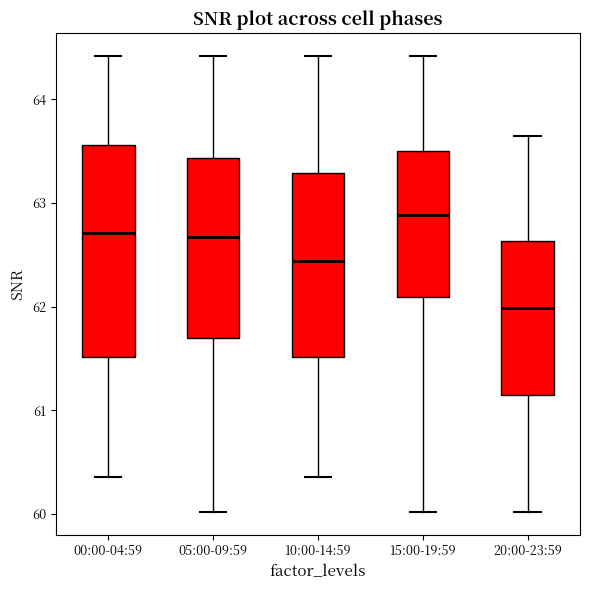

Comparing the boxes themselves (not the whiskers), which one is the tallest?

00:00-04:59